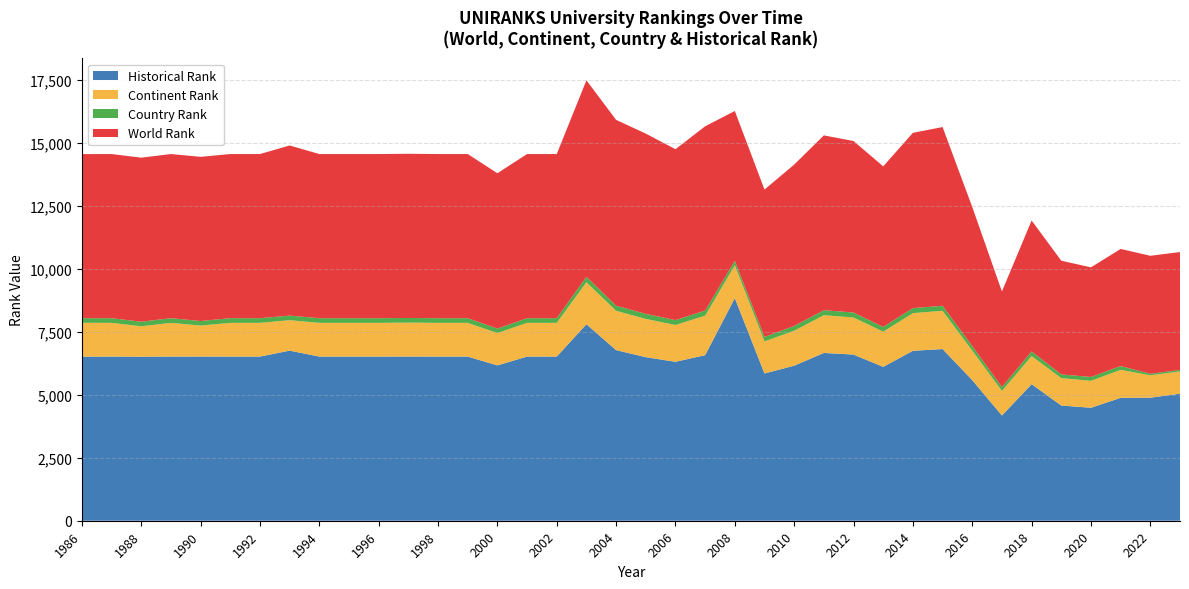

Reading right to left, list all the values displayed in this chart.

World Rank: 2023=4677.0	2022=4683.0	2021=4646.0	2020=4349.0	2019=4510.0	2018=5195.0	2017=3792.0	2016=5516.0	2015=7089.0	2014=6953.0	2013=6371.0	2012=6803.0	2011=6935.0	2010=6403.0	2009=5845.0	2008=5942.0	2007=7309.0	2006=6779.0	2005=7151.0	2004=7372.0	2003=7795.0	2002=6512.0	2001=6512.0	2000=6162.0	1999=6512.0	1998=6512.0	1997=6514.0	1996=6512.0	1995=6512.0	1994=6512.0	1993=6748.0	1992=6512.0	1991=6512.0	1990=6513.0	1989=6512.0	1988=6507.0	1987=6512.0	1986=6509.0
Continent Rank: 2023=882.0	2022=888.0	2021=1110.0	2020=1070.0	2019=1088.0	2018=1117.0	2017=975.0	2016=1172.0	2015=1517.0	2014=1494.0	2013=1396.0	2012=1472.0	2011=1497.0	2010=1387.0	2009=1273.0	2008=1305.0	2007=1567.0	2006=1460.0	2005=1518.0	2004=1559.0	2003=1666.0	2002=1338.0	2001=1338.0	2000=1283.0	1999=1338.0	1998=1338.0	1997=1345.0	1996=1338.0	1995=1338.0	1994=1338.0	1993=1207.0	1992=1338.0	1991=1338.0	1990=1229.0	1989=1338.0	1988=1207.0	1987=1338.0	1986=1343.0
Country Rank: 2023=60.0	2022=60.0	2021=151.0	2020=152.0	2019=147.0	2018=182.0	2017=154.0	2016=182.0	2015=200.0	2014=199.0	2013=188.0	2012=197.0	2011=199.0	2010=189.0	2009=177.0	2008=177.0	2007=202.0	2006=195.0	2005=200.0	2004=203.0	2003=215.0	2002=185.0	2001=185.0	2000=178.0	1999=185.0	1998=185.0	1997=184.0	1996=185.0	1995=185.0	1994=185.0	1993=183.0	1992=185.0	1991=185.0	1990=181.0	1989=185.0	1988=182.0	1987=185.0	1986=184.0
Historical Rank: 2023=5039.5	2022=4880.5	2021=4875.0	2020=4481.0	2019=4570.0	2018=5416.5	2017=4174.0	2016=5577.0	2015=6811.0	2014=6742.0	2013=6103.5	2012=6591.0	2011=6656.0	2010=6150.0	2009=5841.5	2008=8830.5	2007=6569.0	2006=6304.5	2005=6488.5	2004=6768.5	2003=7795.0	2002=6512.0	2001=6512.0	2000=6162.0	1999=6512.0	1998=6512.0	1997=6514.0	1996=6512.0	1995=6512.0	1994=6512.0	1993=6748.0	1992=6512.0	1991=6512.0	1990=6513.0	1989=6512.0	1988=6507.0	1987=6512.0	1986=6509.0